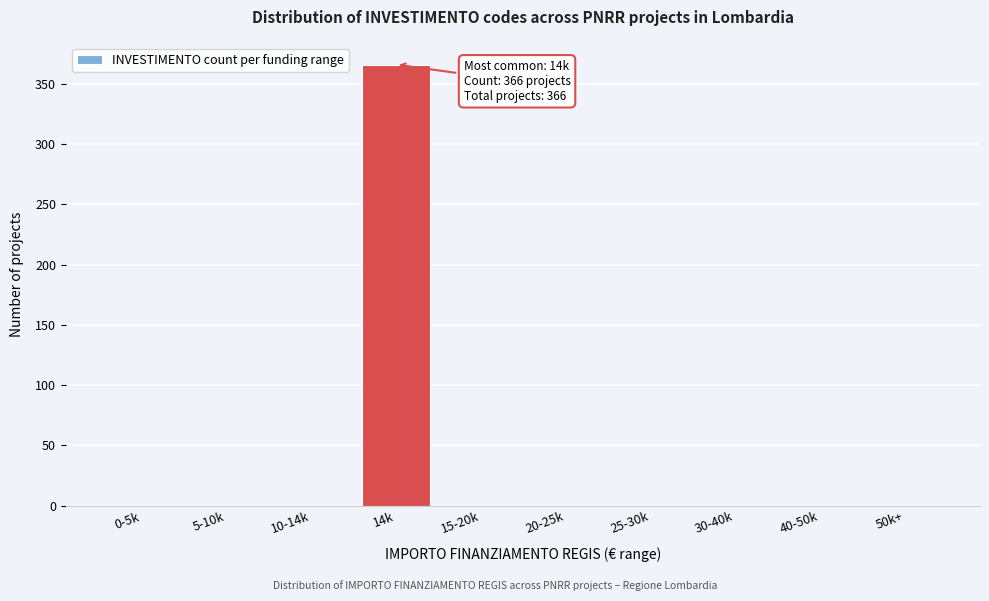

Reading left to right, transcribe all the data shown in this chart.

0-5k=0	5-10k=0	10-14k=0	14k=366	15-20k=0	20-25k=0	25-30k=0	30-40k=0	40-50k=0	50k+=0